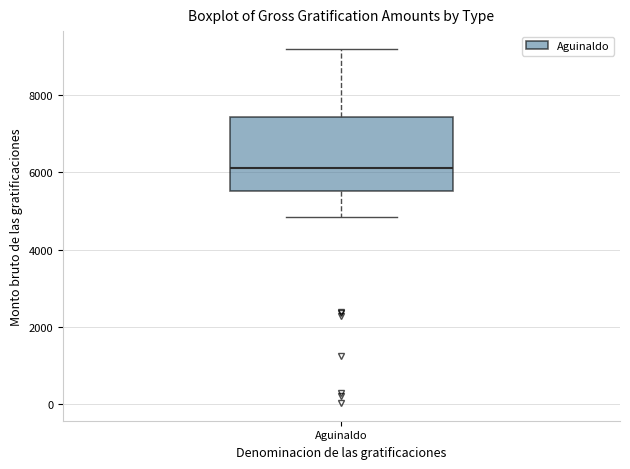

Where does the lower whisker of the box for Aguinaldo end on the y-axis? The values are not printed on the chart, so give them approximately, as read against the axis.

4800